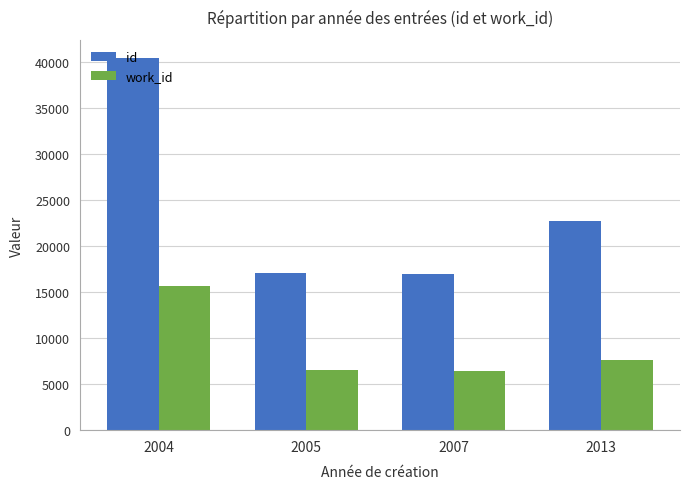

List the series in order of their overall mean, lowest first.

work_id, id